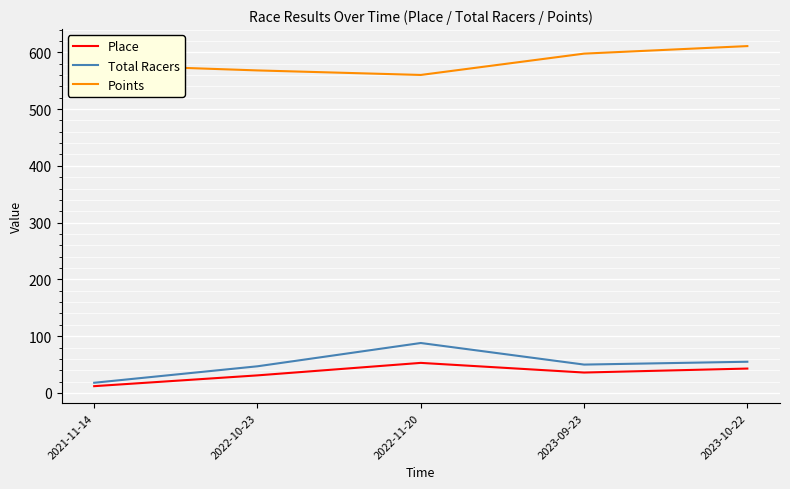

Is it true that Total Racers equals 88.0 at 2022-11-20?

True